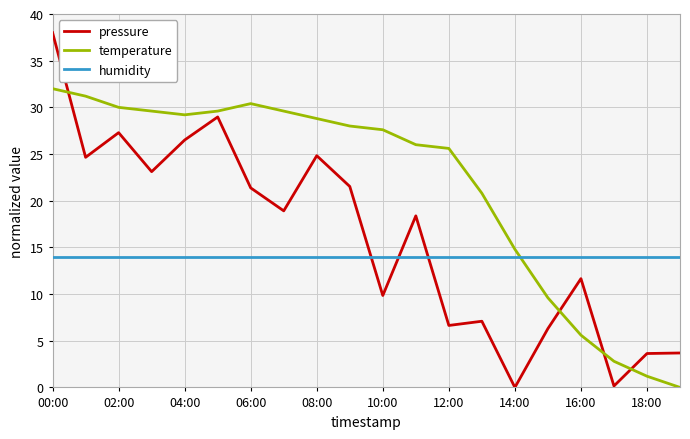

Count the number of data series in this chart.

3